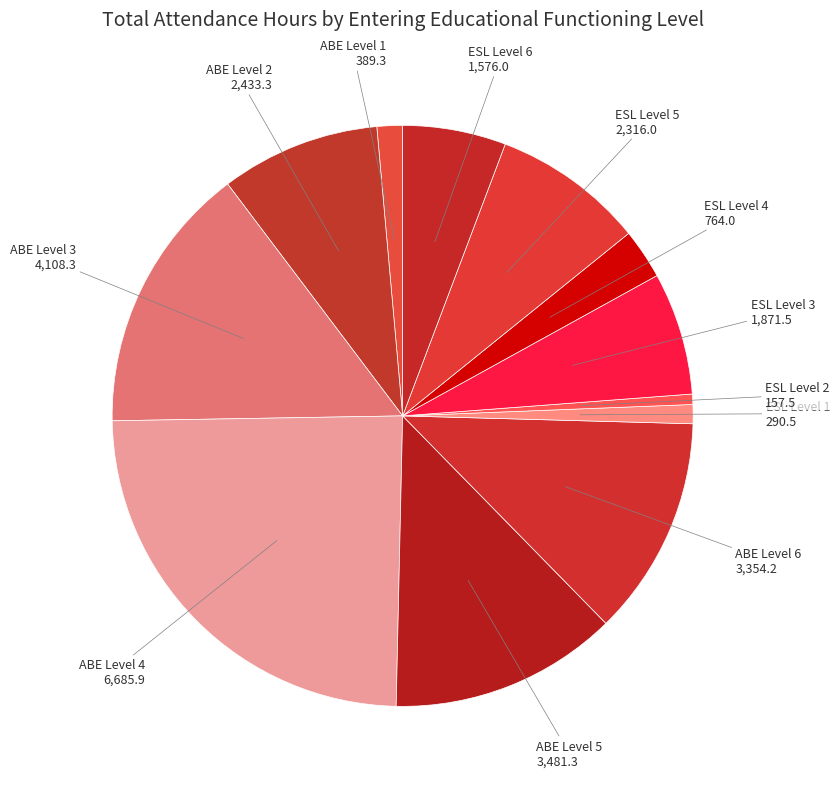

Is the sum of ABE Level 1 and ABE Level 5 greater than half?

No